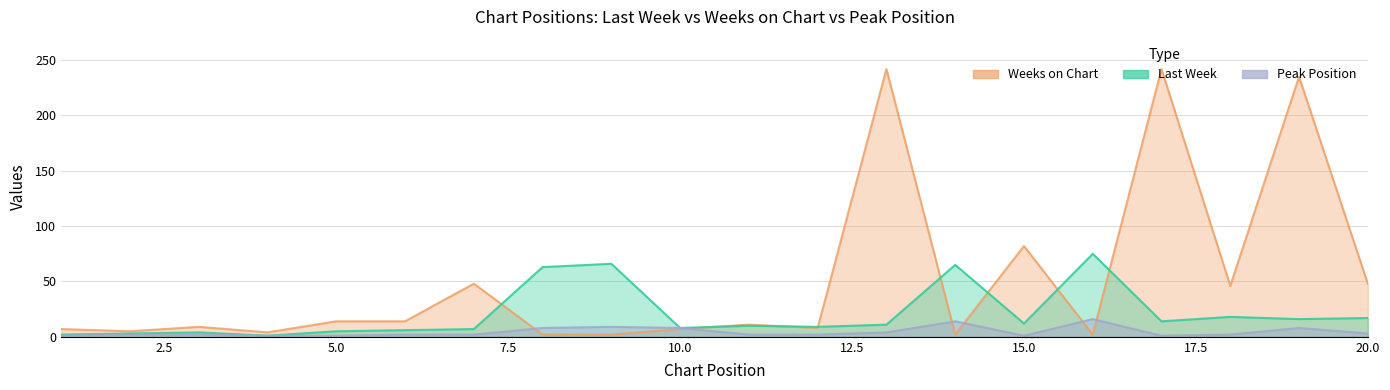

Reading left to right, transcribe all the data shown in this chart.

Last Week: 1=2	2=3	3=4	4=1	5=5	6=6	7=7	8=63	9=66	10=8	11=10	12=9	13=11	14=65	15=12	16=75	17=14	18=18	19=16	20=17
Weeks on Chart: 1=7	2=5	3=9	4=4	5=14	6=14	7=48	8=2	9=2	10=7	11=11	12=8	13=242	14=2	15=82	16=2	17=242	18=46	19=235	20=48
Peak Position: 1=1	2=2	3=2	4=1	5=1	6=2	7=2	8=8	9=9	10=8	11=2	12=2	13=4	14=14	15=1	16=16	17=1	18=2	19=8	20=3